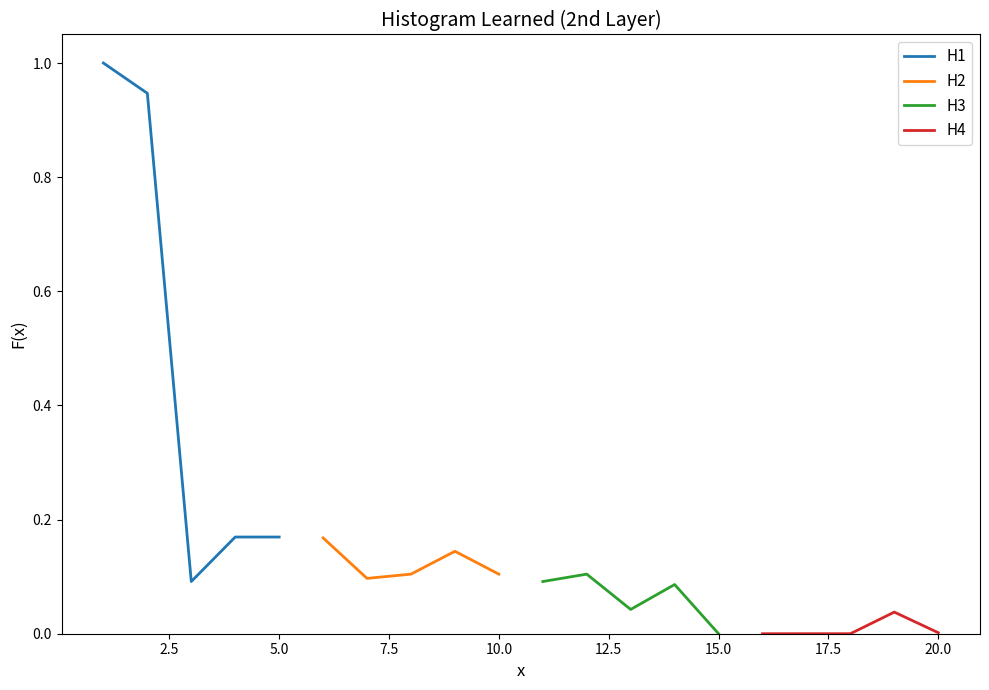

What is the highest value of the H1 series?

1.0